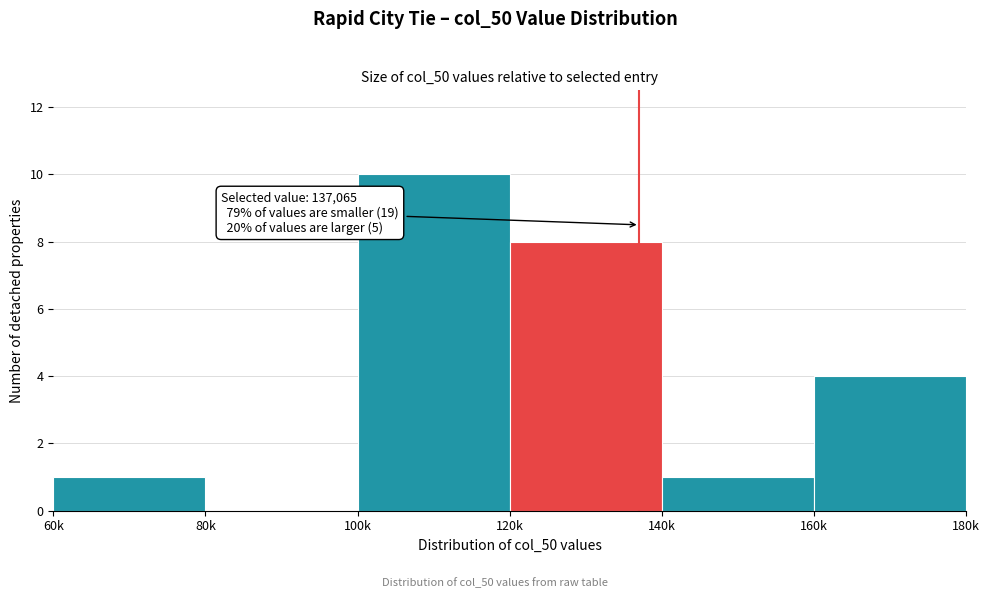

Reading left to right, what are all the values shown in this chart?

60k=1	80k=0	100k=10	120k=8	140k=1	160k=4